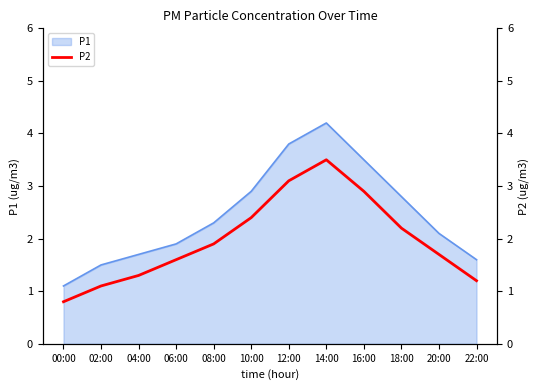

What is the label of the 11th point from the right?

02:00